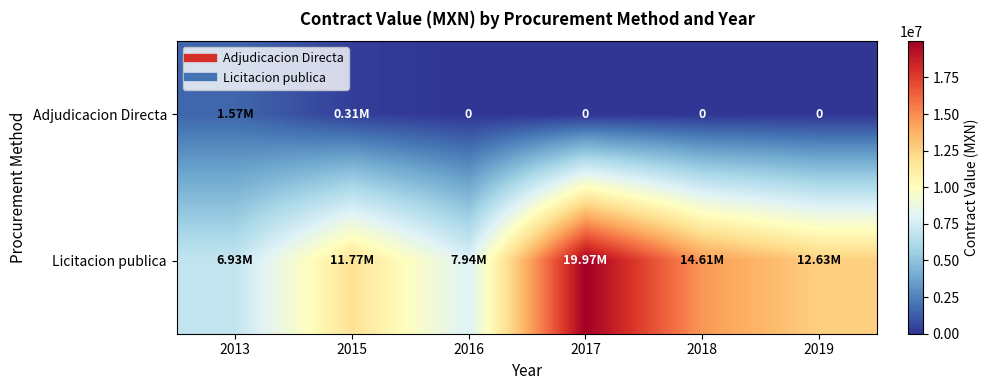

What is the spread (max minus min) of values at 2017?

19974252.0